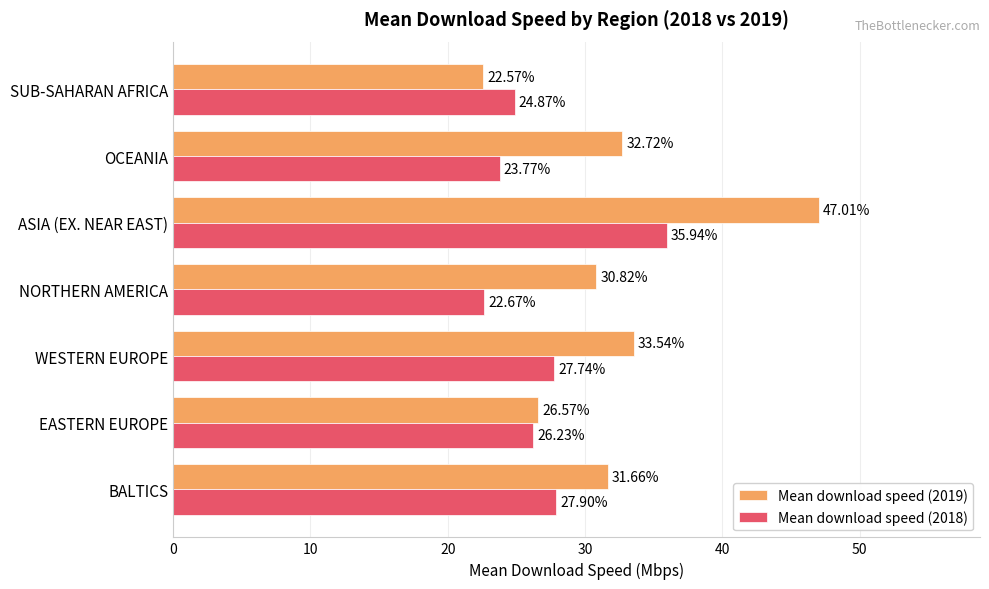

What is the difference between the second highest and minimum values in the Mean download speed (2019) series?

11.0